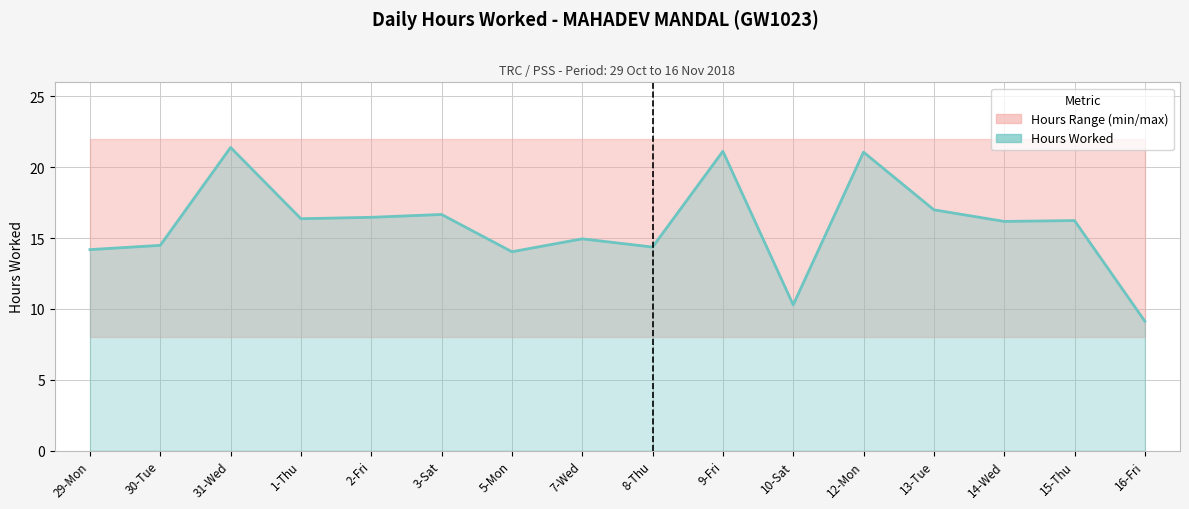

What position from the right is 30-Tue?

15